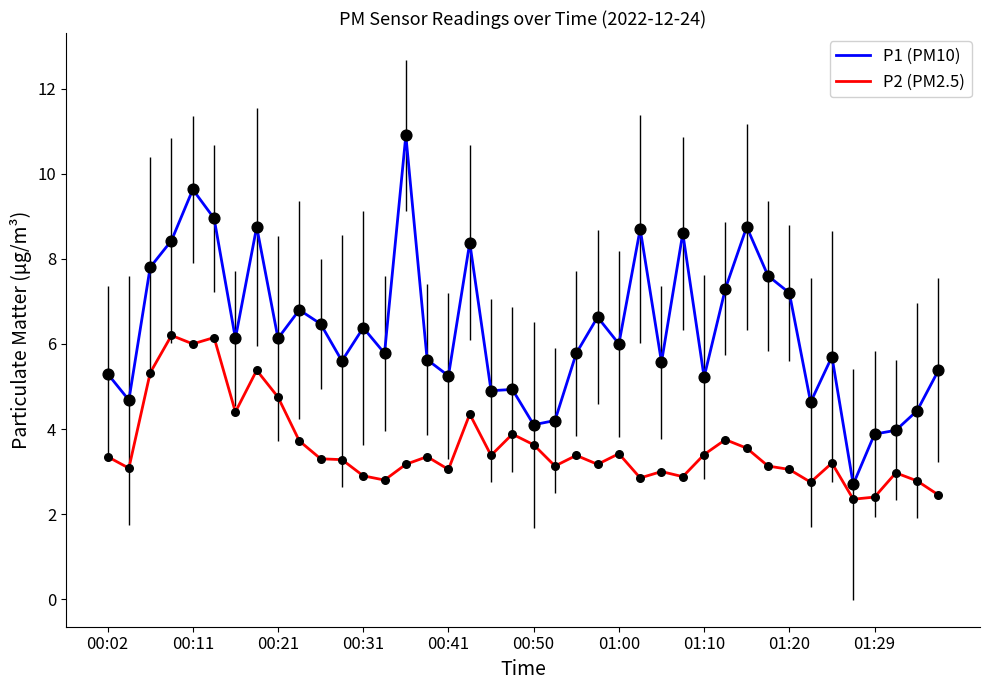

Which series has the largest total across all categories?

P1 (PM10)